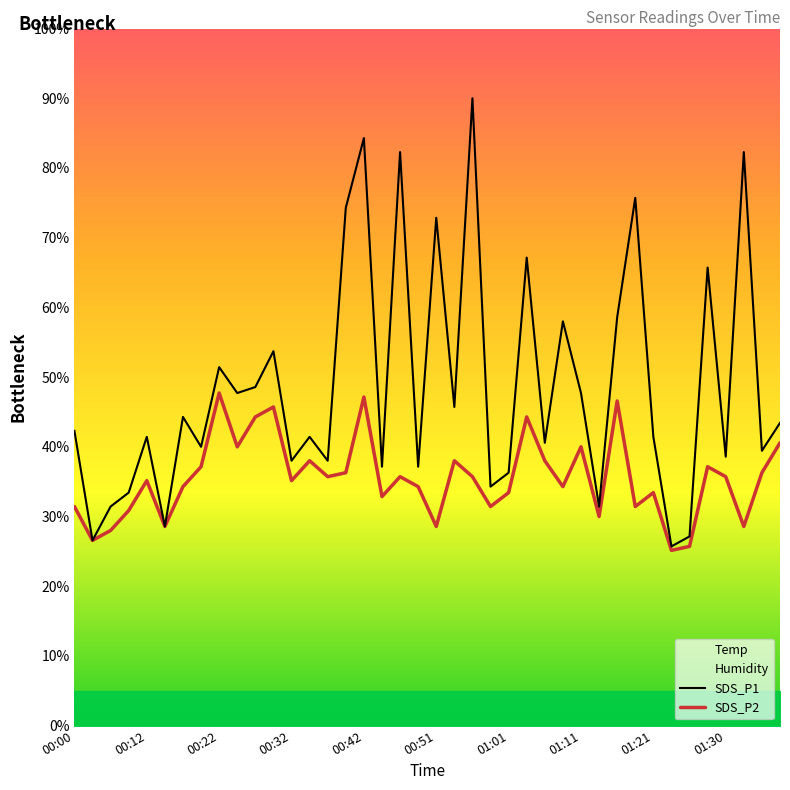

What is the minimum value for SDS_P1?

25.7